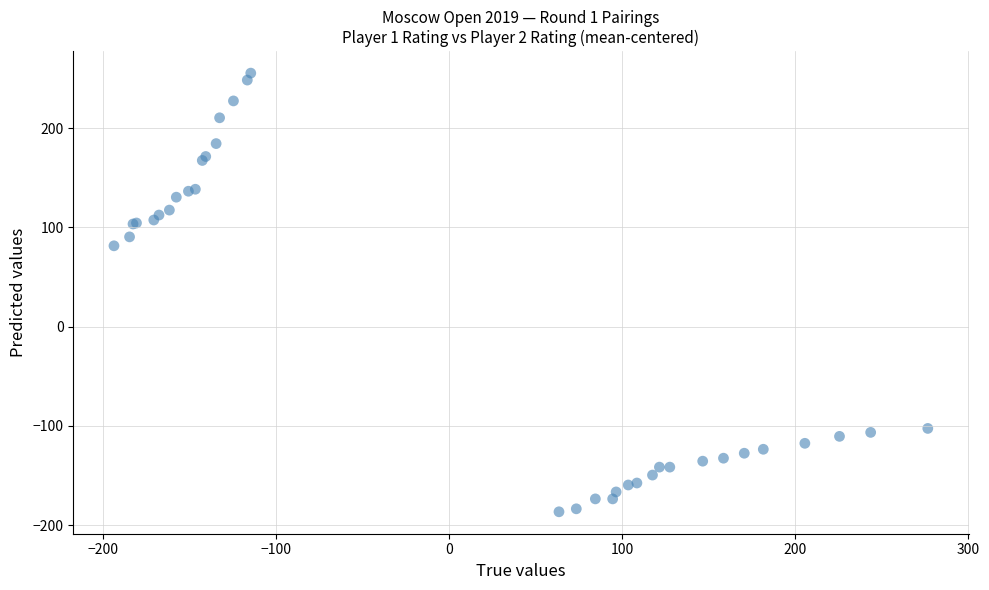

What Y value in the scatter plot is closest to 34?

81.5